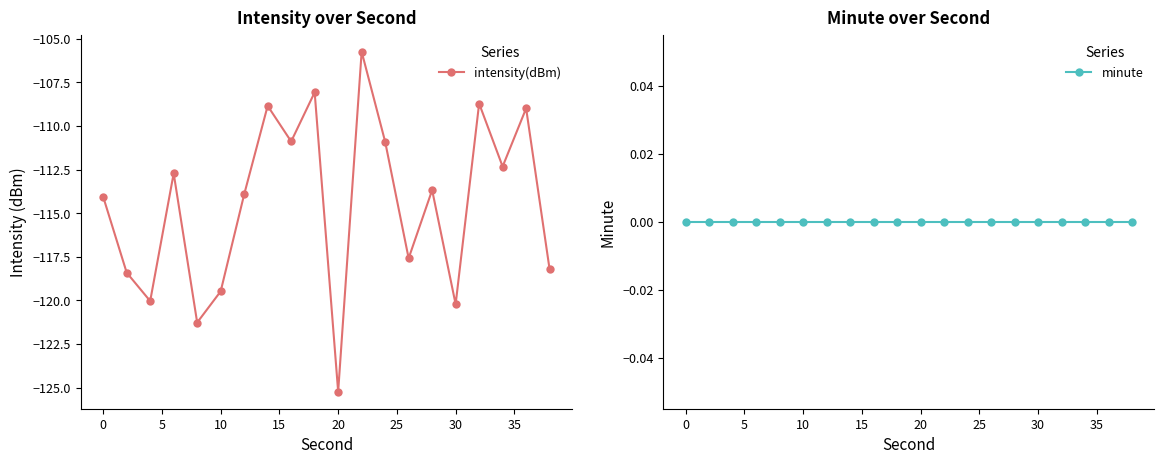

True or false: minute has more than 1 interior local peaks.

False